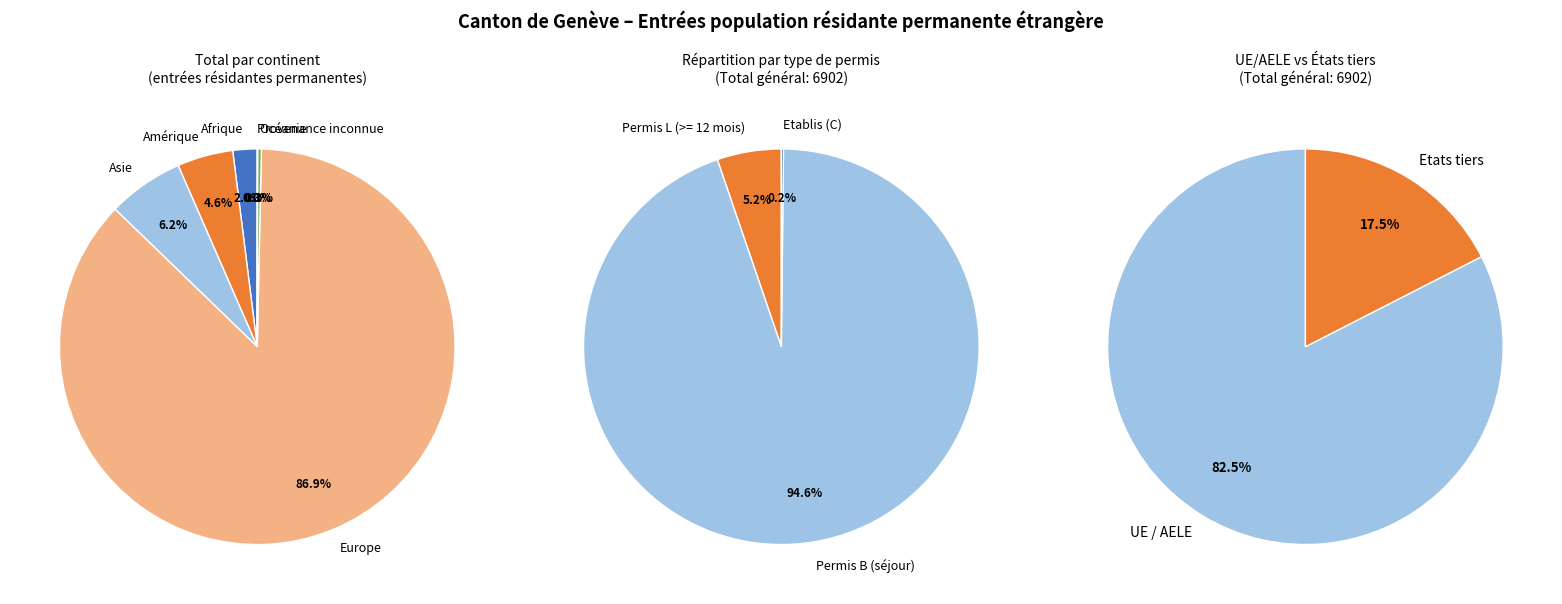

Is the sum of 0 and 2 greater than half?

Yes